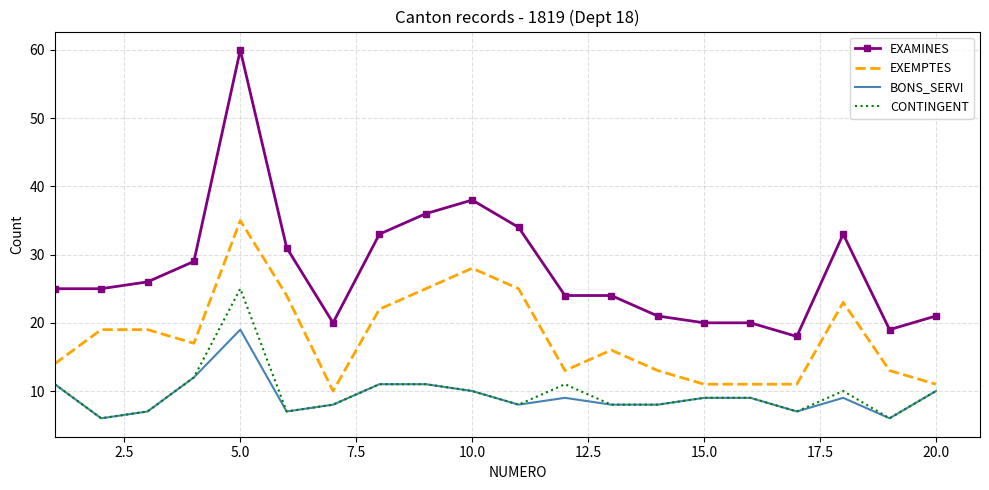

True or false: CONTINGENT and EXAMINES cross at least once.

False